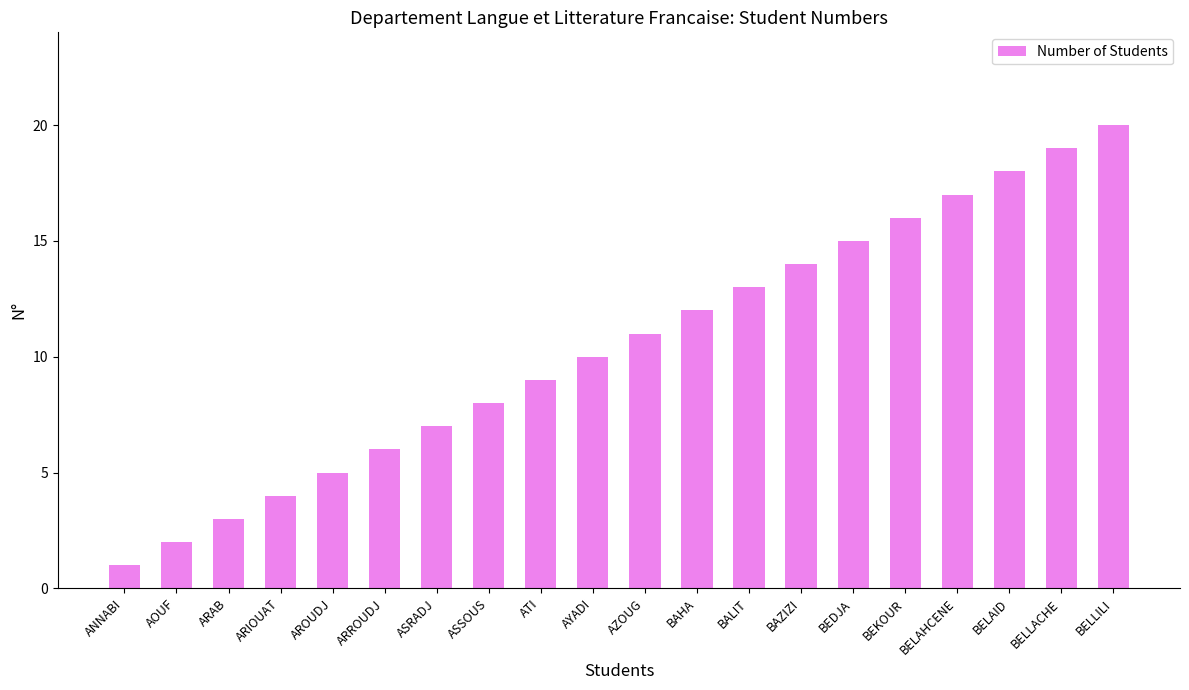

Reading right to left, what are all the values shown in this chart?

BELLILI=20	BELLACHE=19	BELAID=18	BELAHCENE=17	BEKOUR=16	BEDJA=15	BAZIZI=14	BALIT=13	BAHA=12	AZOUG=11	AYADI=10	ATI=9	ASSOUS=8	ASRADJ=7	ARROUDJ=6	AROUDJ=5	ARIOUAT=4	ARAB=3	AOUF=2	ANNABI=1